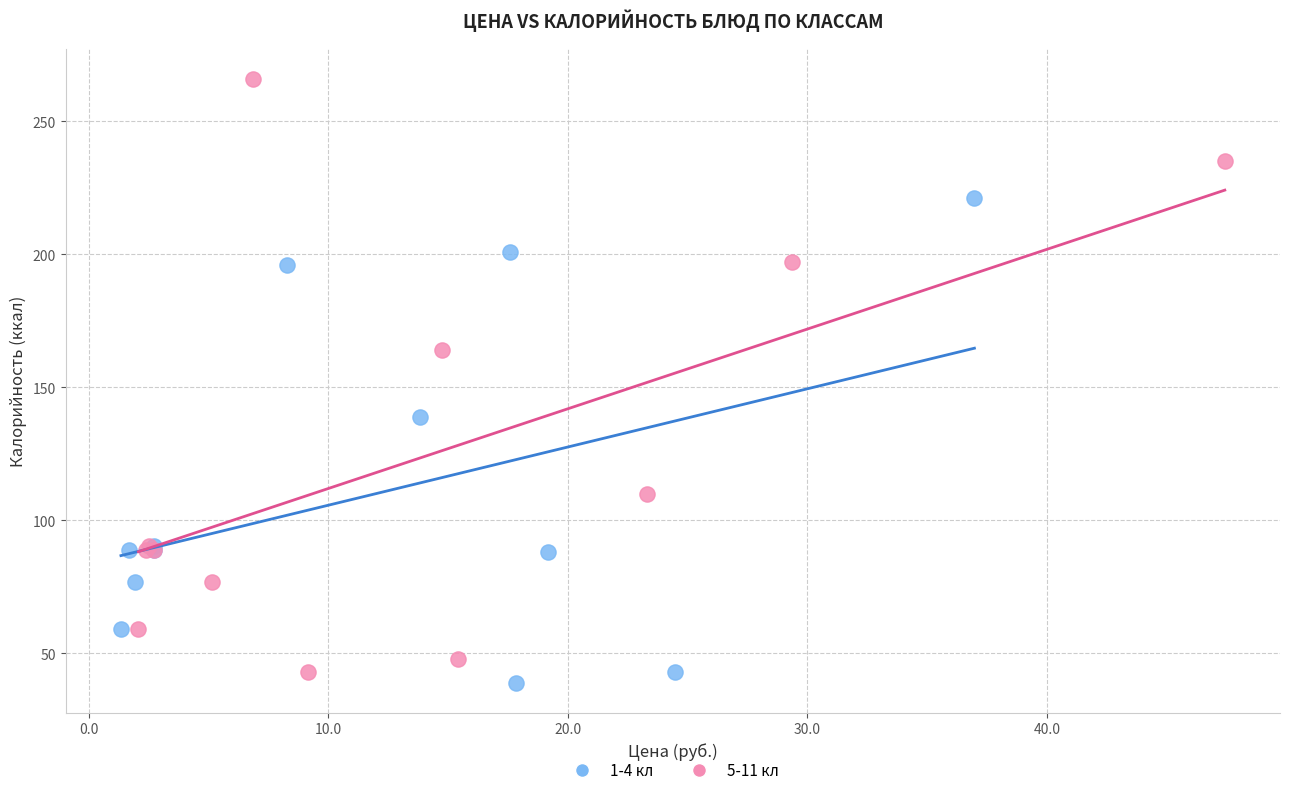

Which series reaches the maximum Y coordinate?

5-11 кл